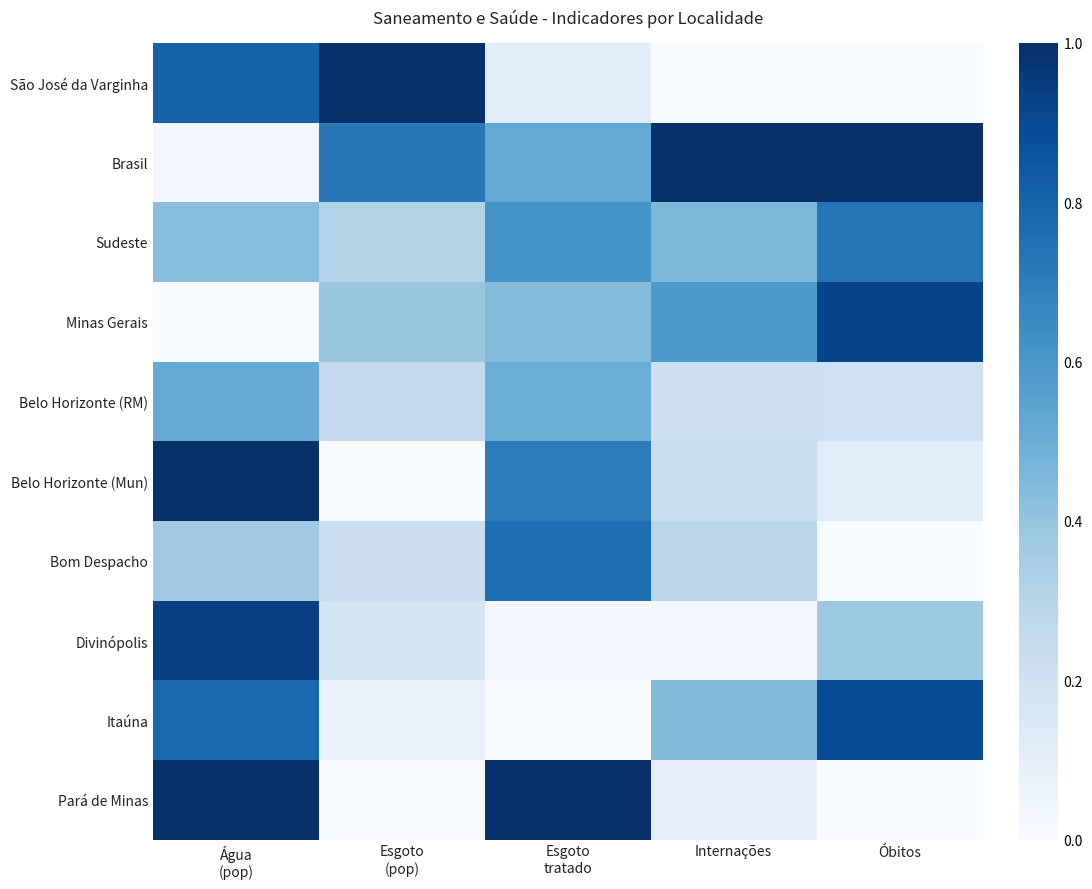

Which series has the widest spread of values?

São José da Varginha